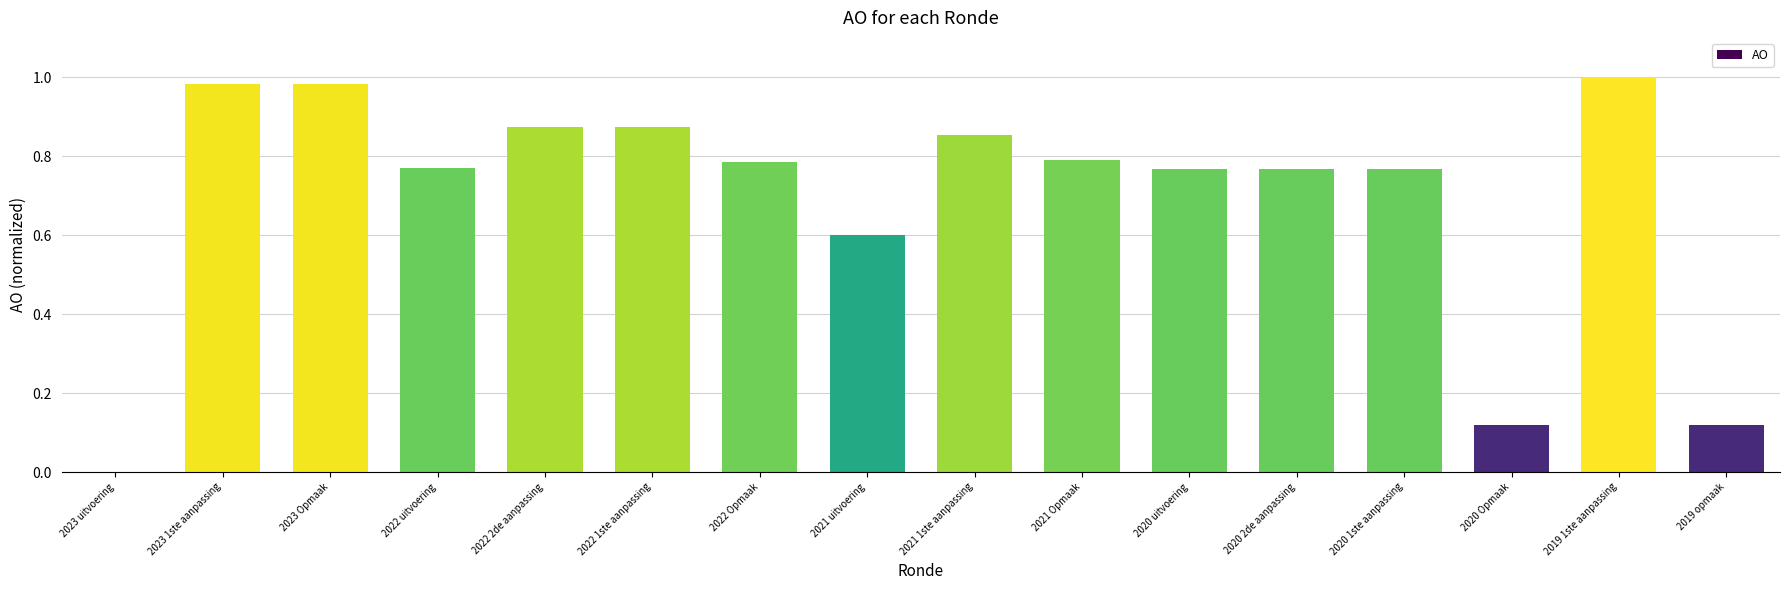

What is the change in value from 2022 Opmaak to 2019 opmaak?

-0.7